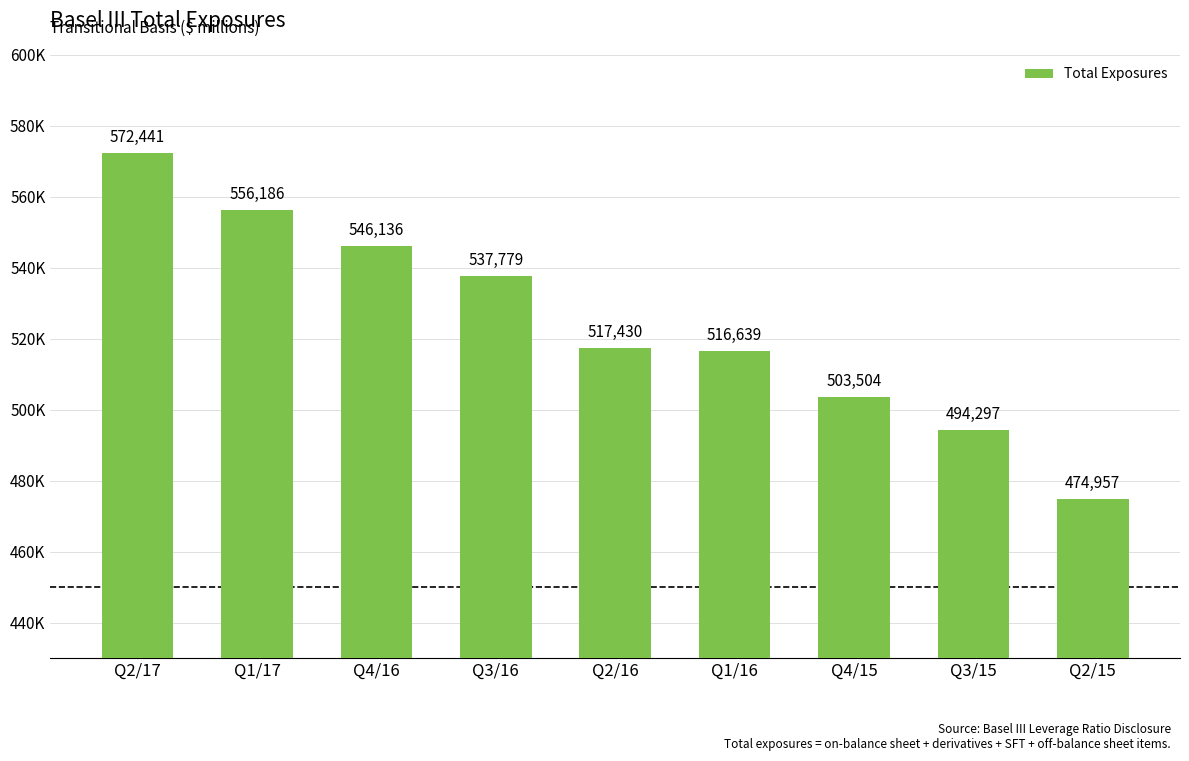

Rank the categories by value from lowest to highest.

Q2/15, Q3/15, Q4/15, Q1/16, Q2/16, Q3/16, Q4/16, Q1/17, Q2/17